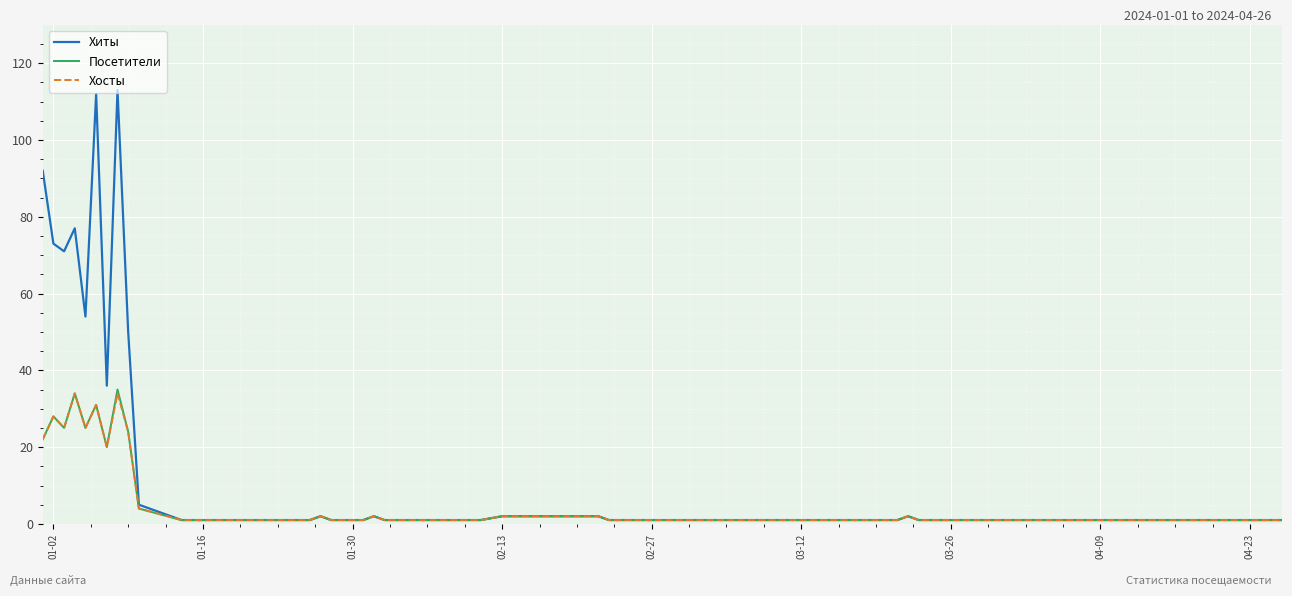

Which series has the largest total across all categories?

Хиты